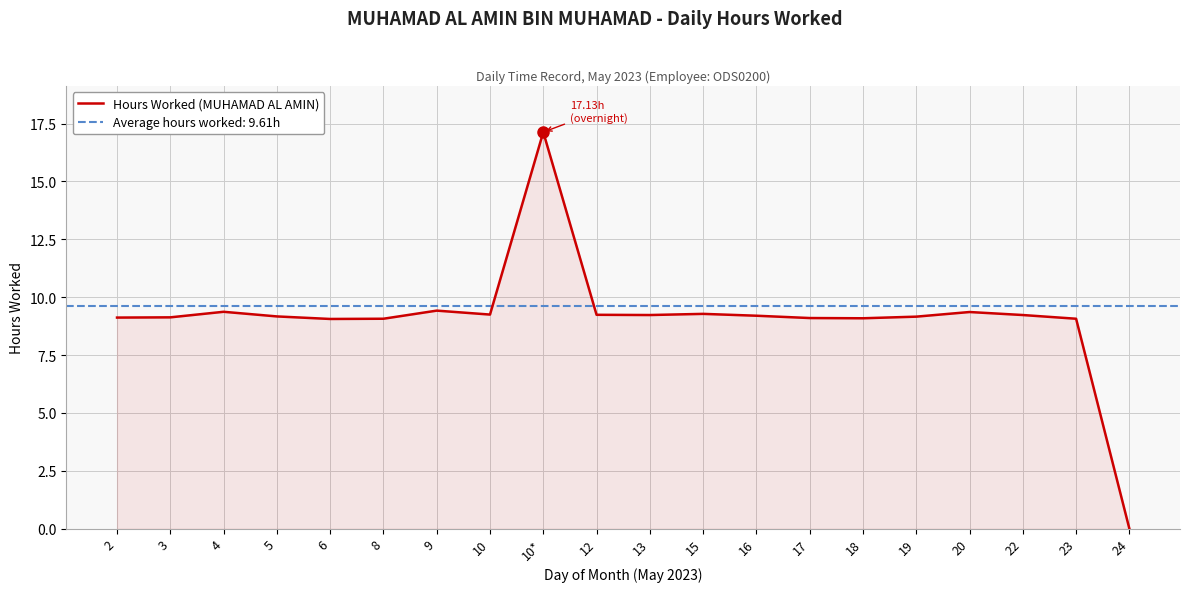

Reading left to right, extract all data points from this chart.

9.1	9.1	9.4	9.2	9.1	9.1	9.4	9.2	17.1	9.2	9.2	9.3	9.2	9.1	9.1	9.2	9.4	9.2	9.1	0.0